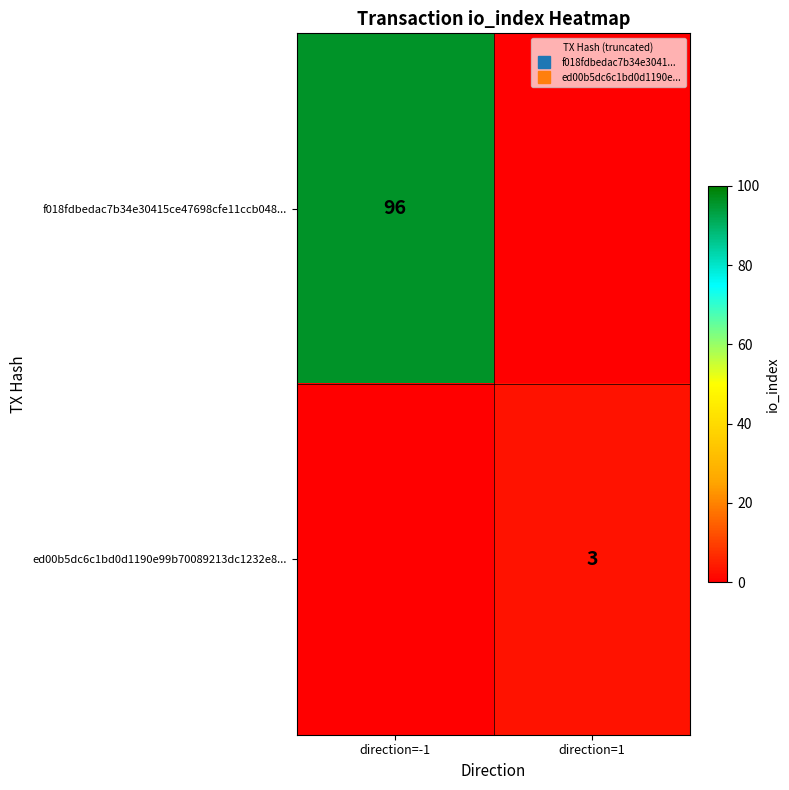

How many f018fdbedac7b34e30415ce47698cfe11ccb048... values are between 0 and 96?

2